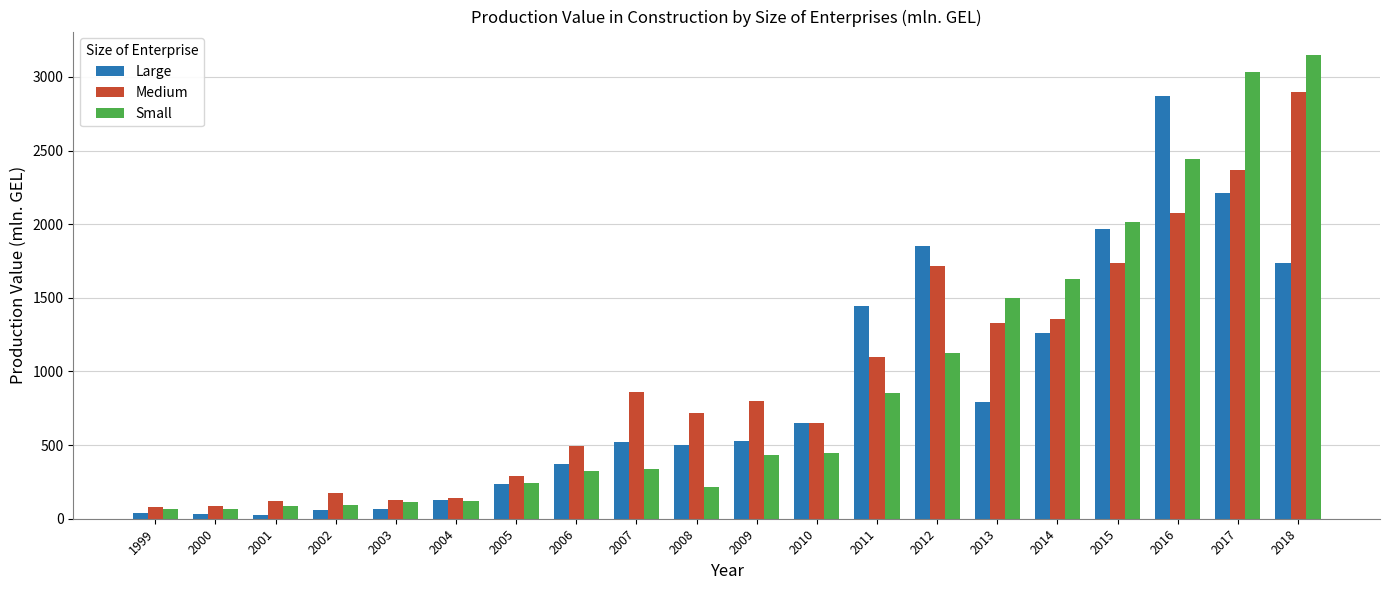

Rank the series at 2012 from lowest to highest value.

Small, Medium, Large